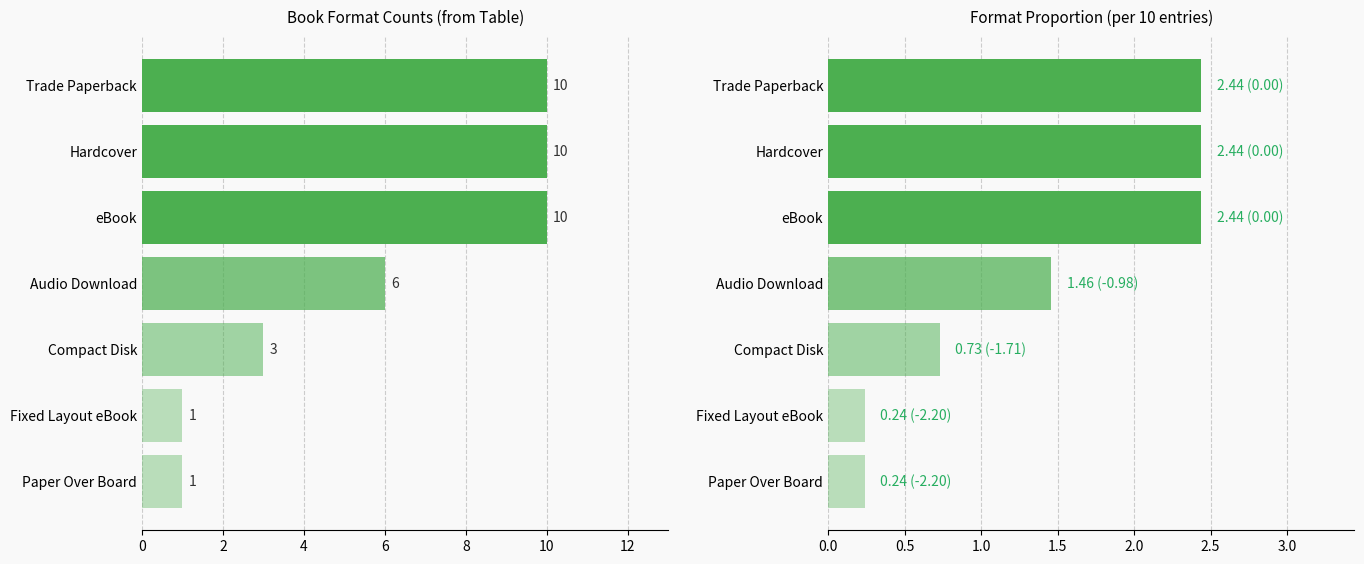

What are all the series names shown in the legend?

Format Count, Format Proportion